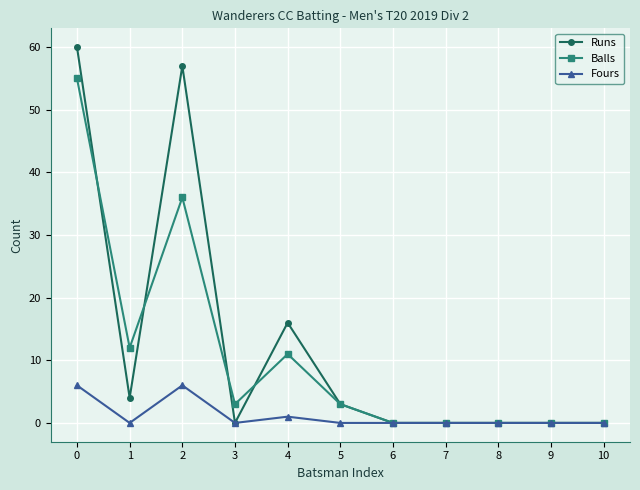

What is the sum of the Balls values at 0 and 5?

58